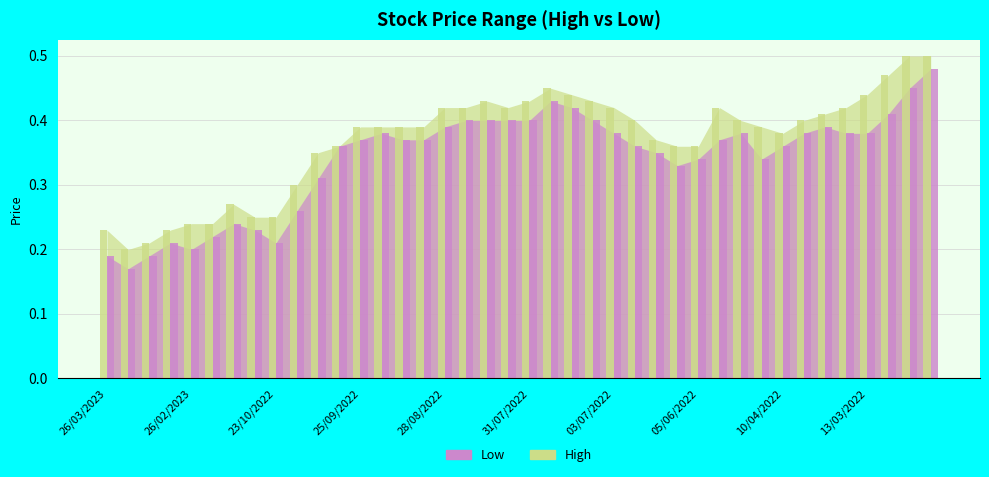

What is the difference between the second highest and minimum values in the Low series?

0.3